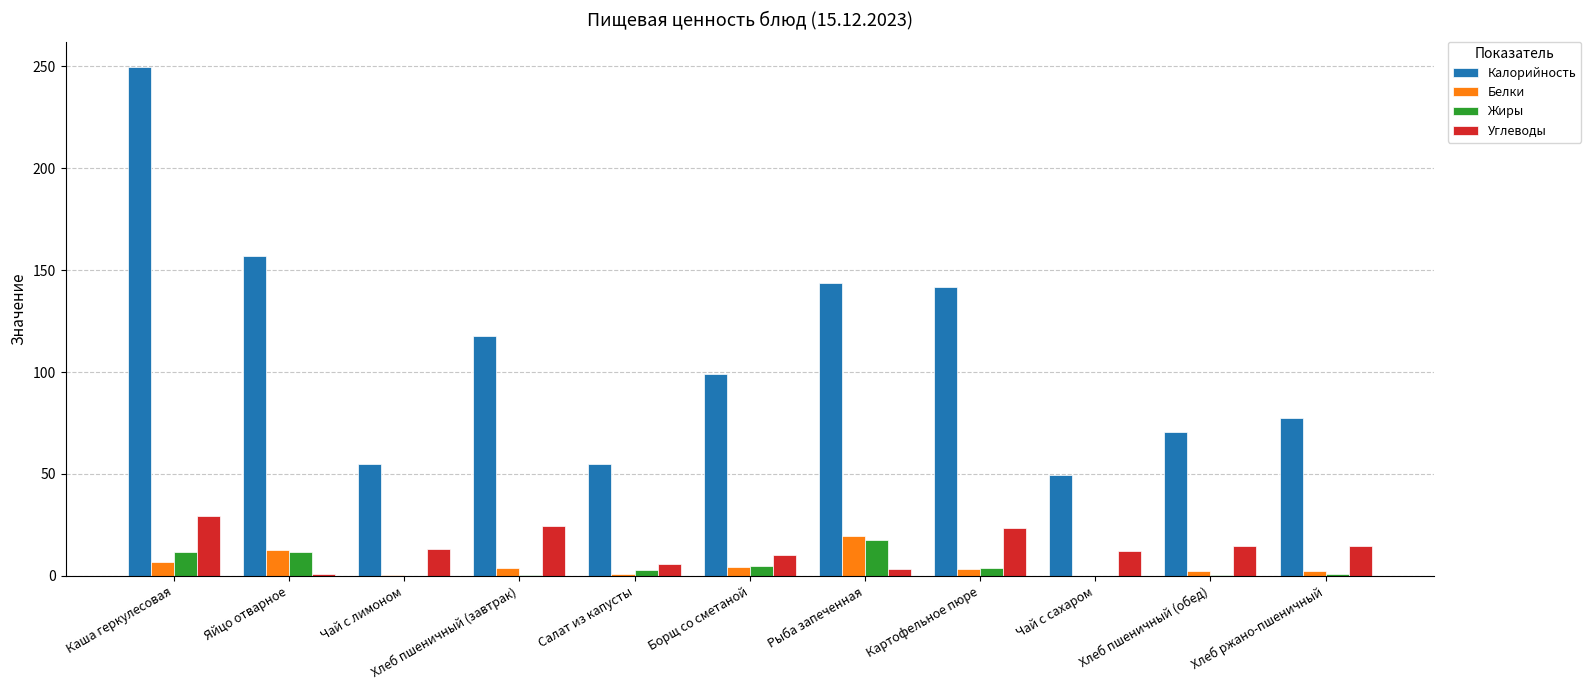

Which series has the largest total across all categories?

Калорийность